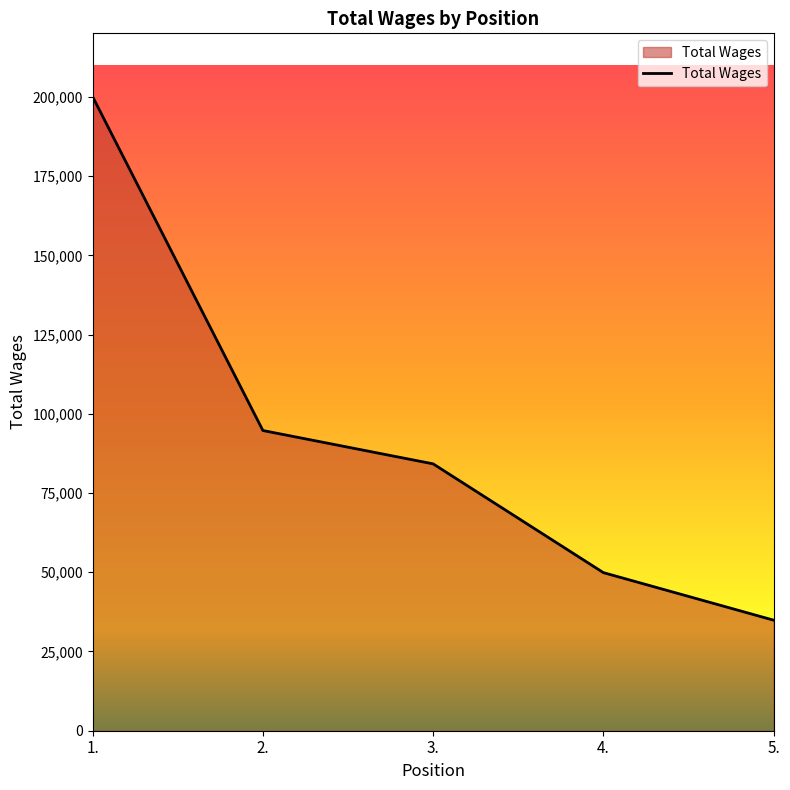

The value at 2. is 94717. True or false?

True